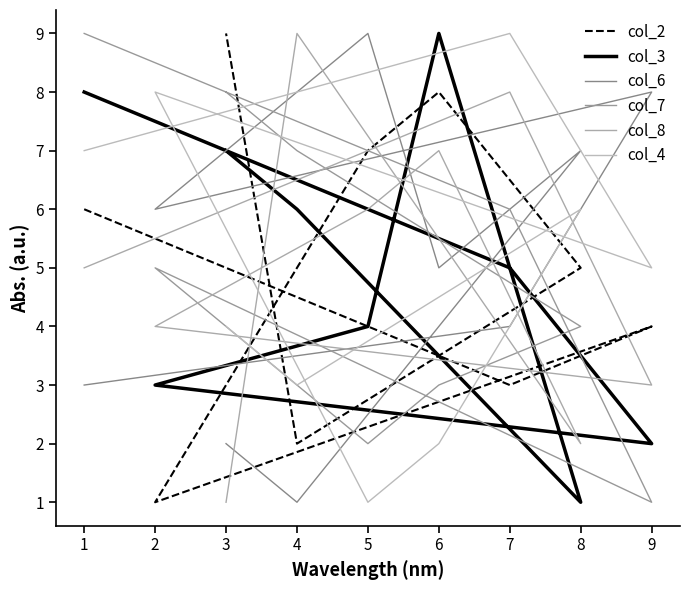

At which category does col_4 reach its first local peak?

7